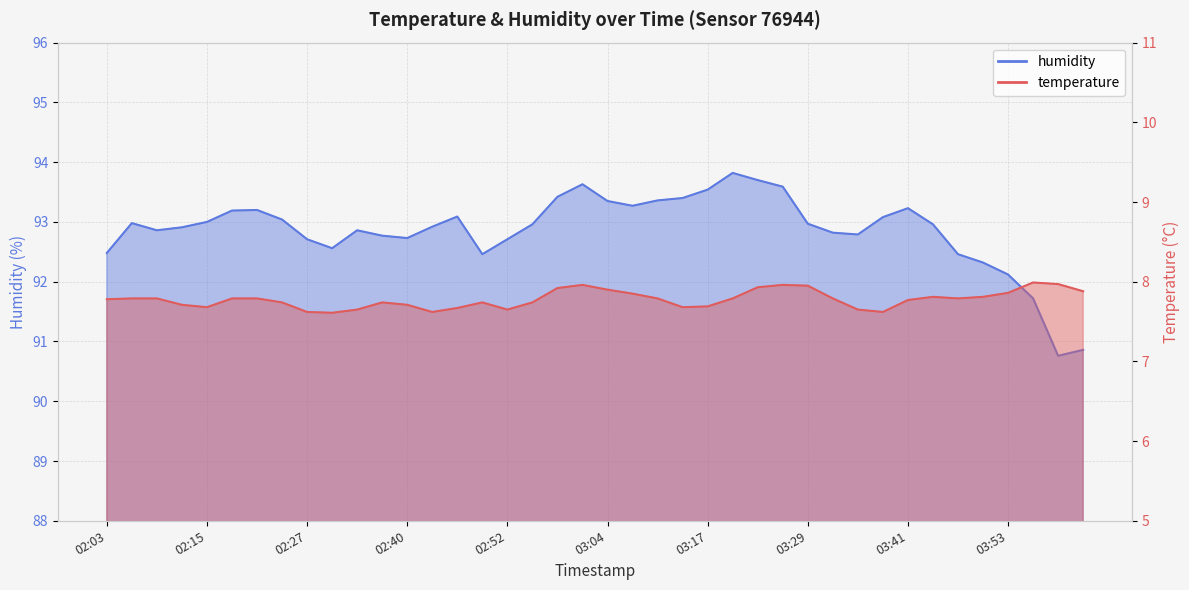

Between 03:23 and 02:30, which is larger?

03:23